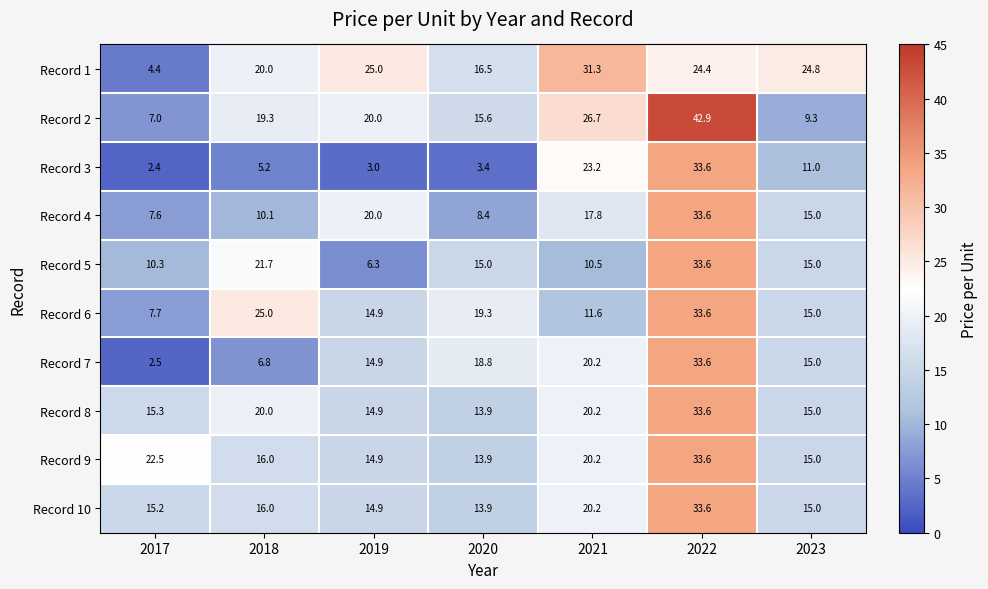

At which label is Record 9 closest to 23?

2017